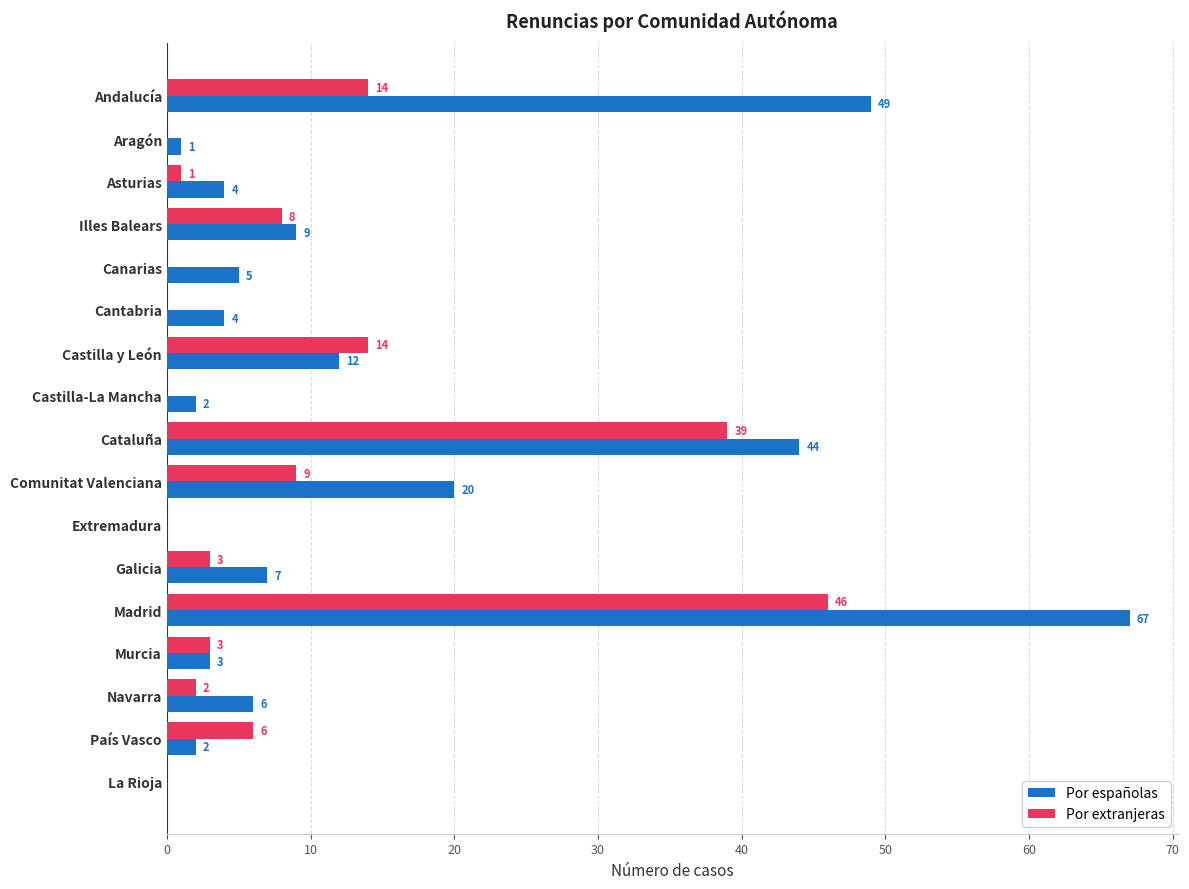

What is the sum of all Por extranjeras values?

145